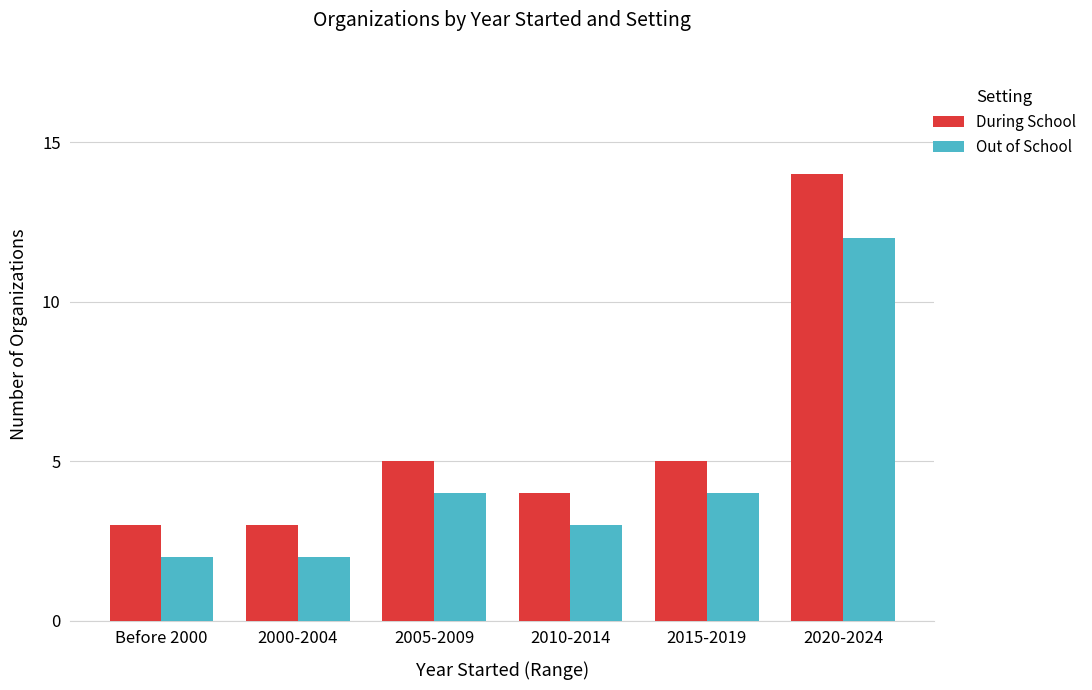

Read the During School value at 2005-2009.

5